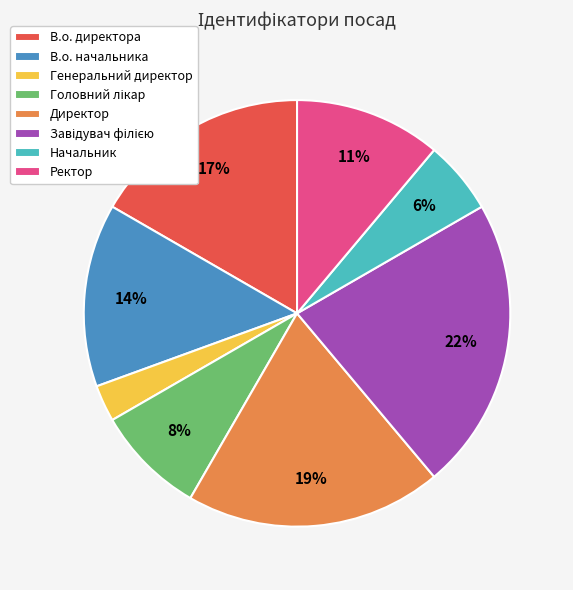

To the nearest percent, what is the difference between the В.о. начальника and Начальник slice percentages?

8%